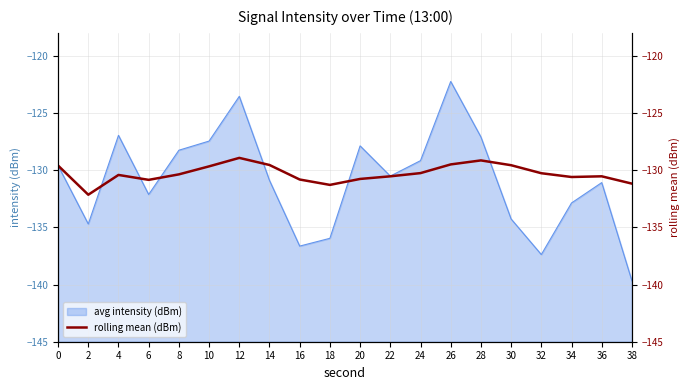

Where is the data nearest to the value -130?

24